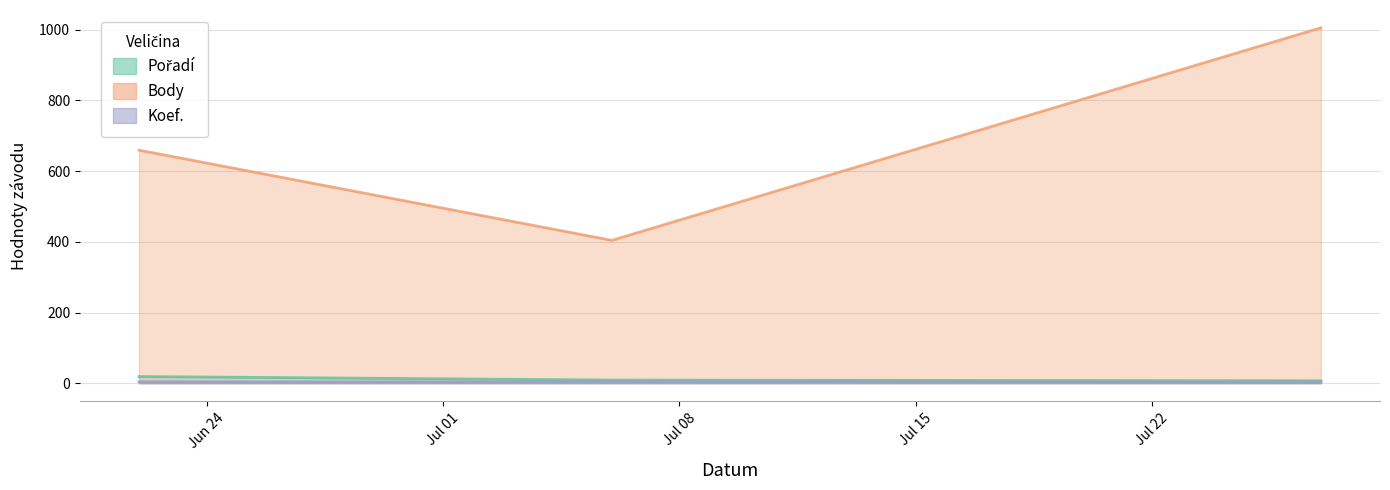

At how many categories does at least one series exceed 203?

3